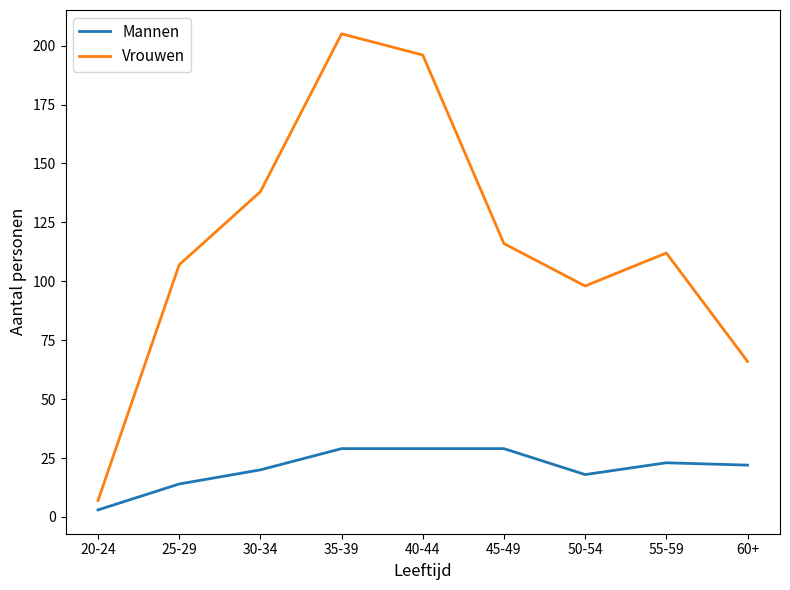

True or false: Vrouwen and Mannen cross at least once.

False